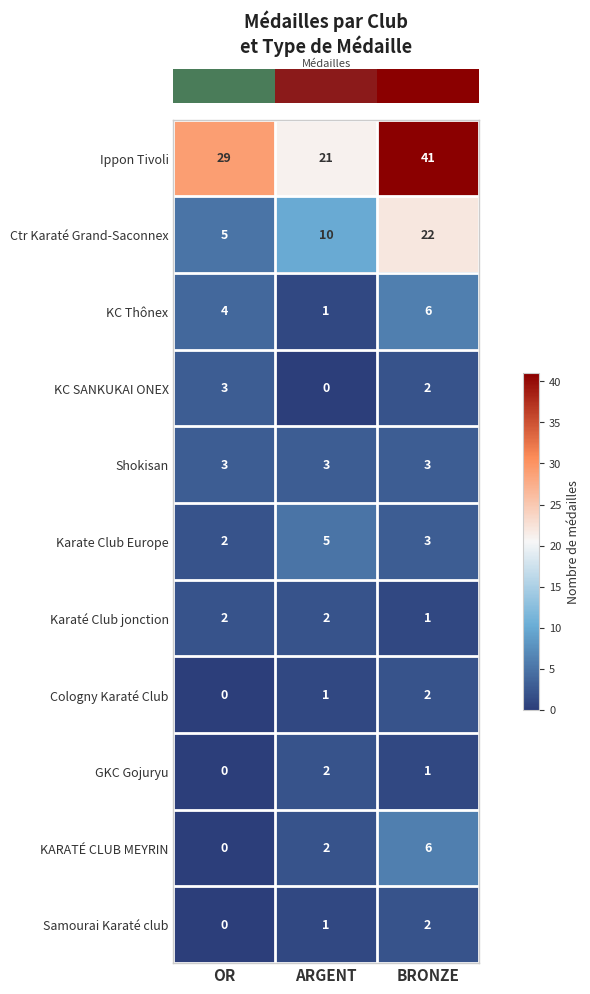

True or false: KARATÉ CLUB MEYRIN has a value of 0 at OR.

True